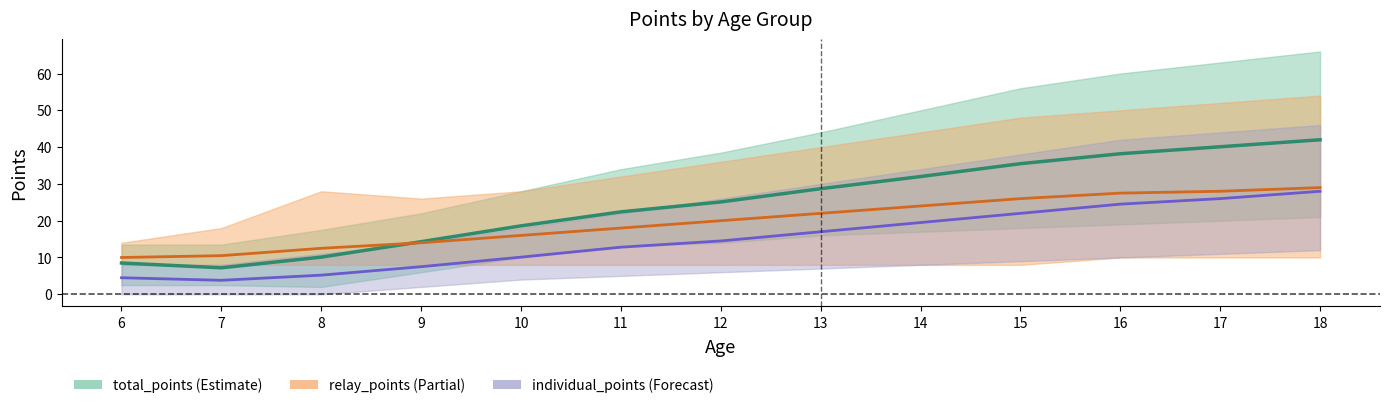

What is the minimum value shown in the chart?

3.8